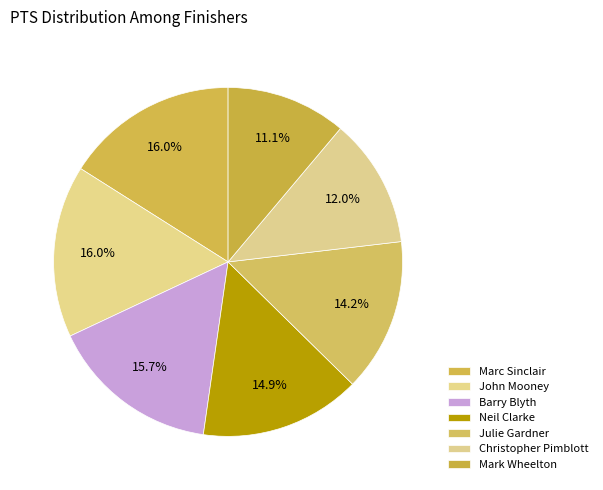

What is the ratio of the value at Neil Clarke to the value at Christopher Pimblott?

1.2